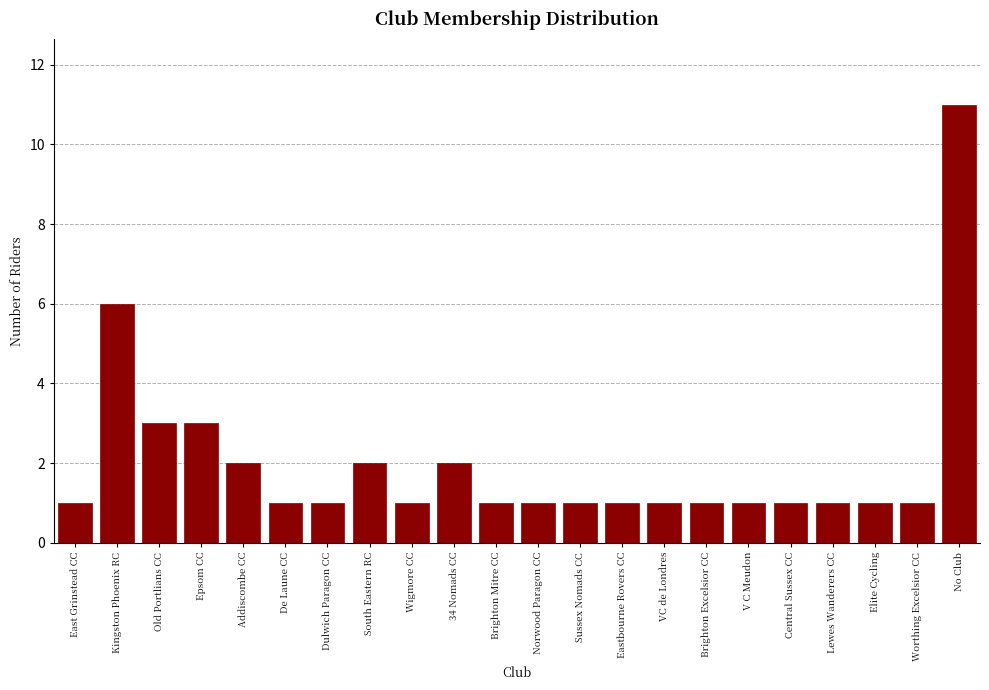

Reading left to right, extract all data points from this chart.

1	6	3	3	2	1	1	2	1	2	1	1	1	1	1	1	1	1	1	1	1	11